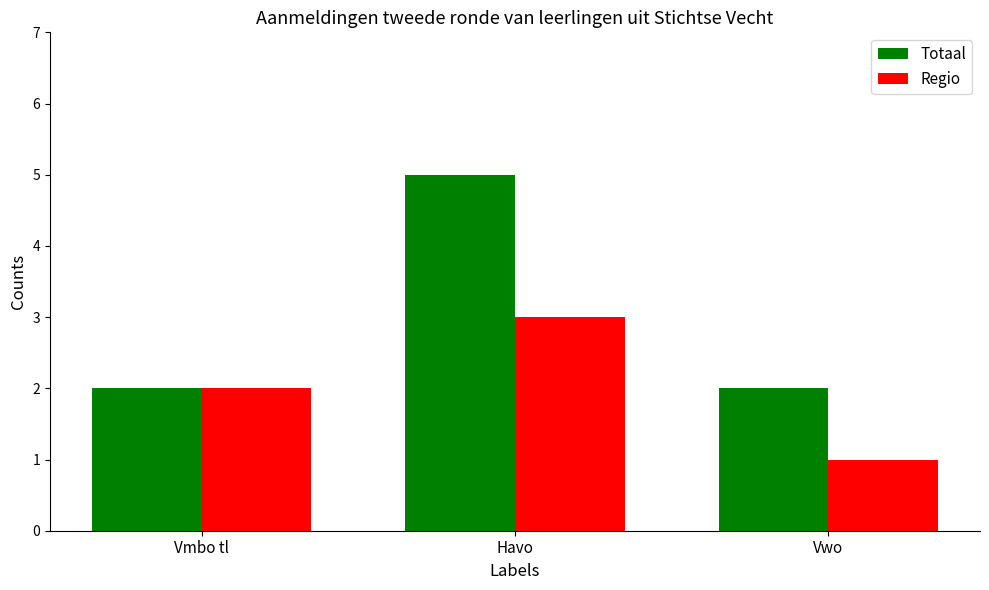

Are the bars horizontal?

No